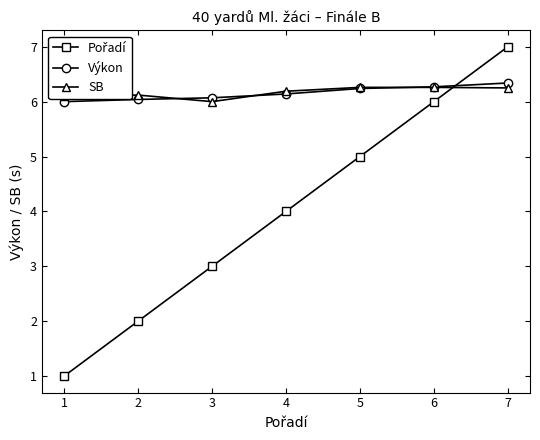

The value of SB at 1 is 2.1. True or false?

False